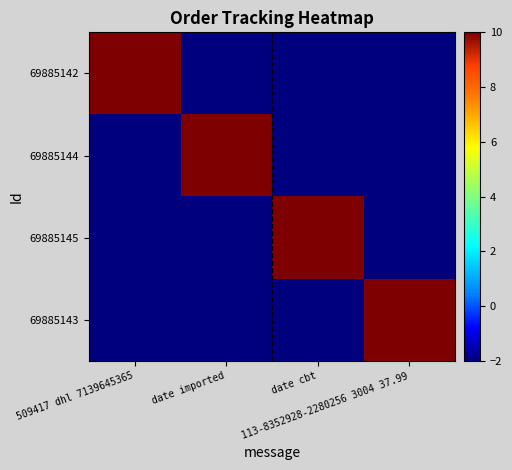

What is the spread (max minus min) of values at 509417 dhl 7139645365?

12